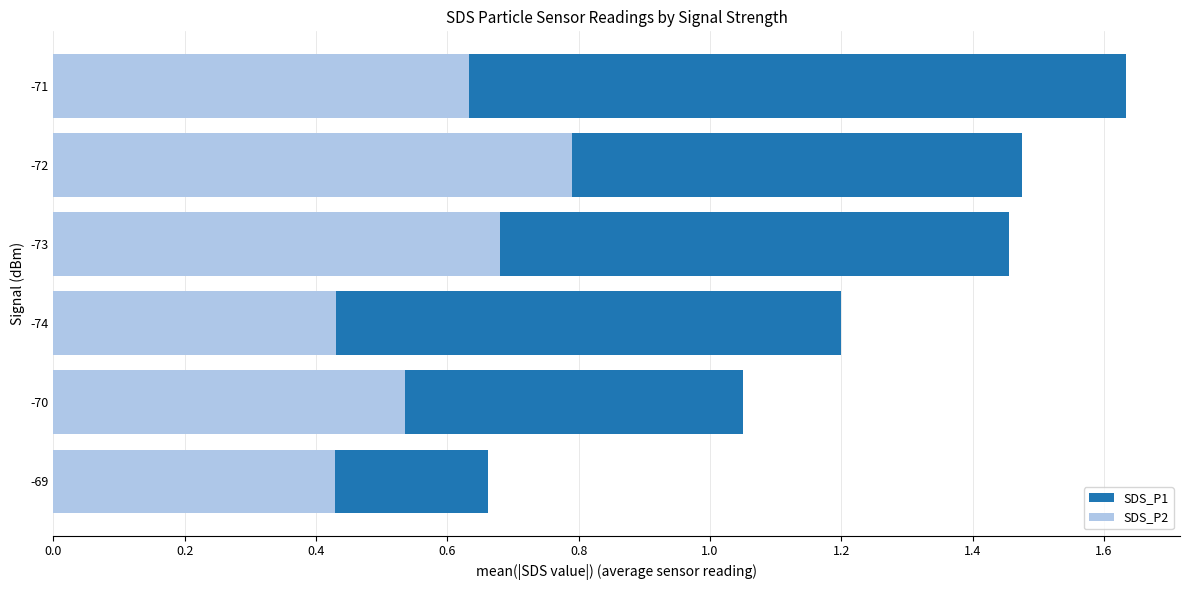

What is the value of the SDS_P1 bar at the 1st from the left?

1.6